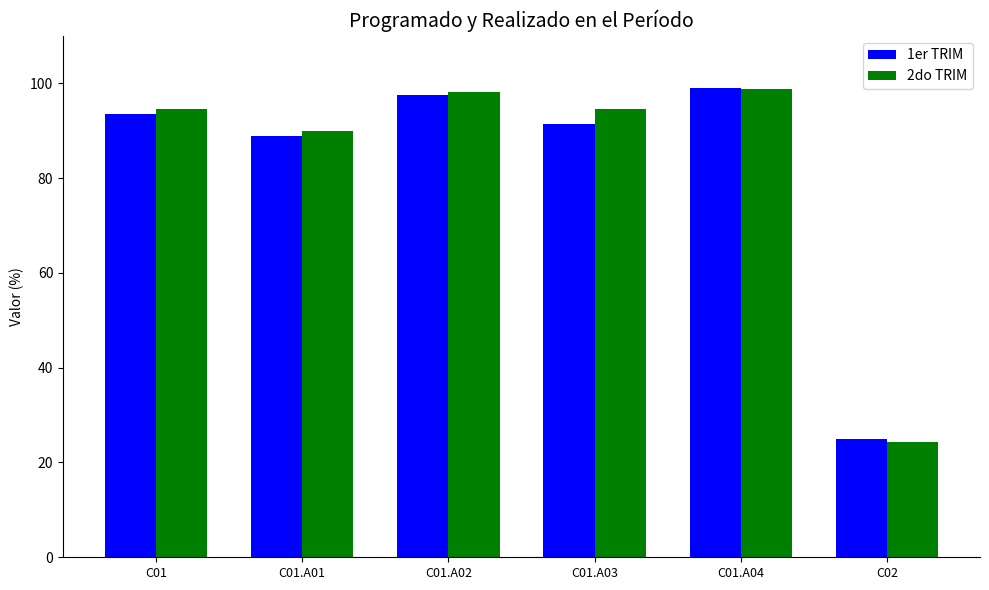

Is it true that 1er TRIM equals 140.3 at C01.A01?

False